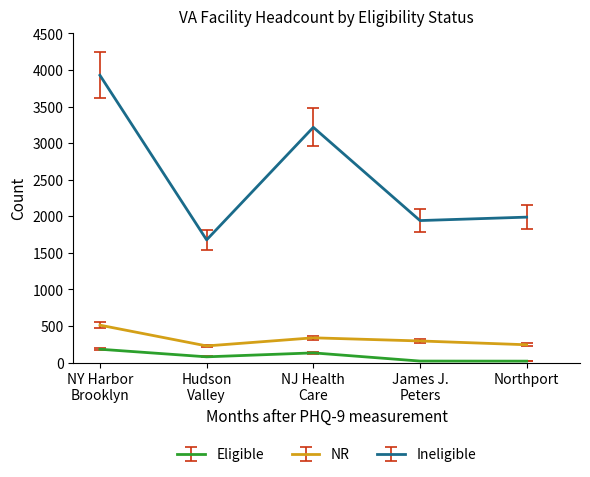

Which series has the widest spread of values?

Ineligible